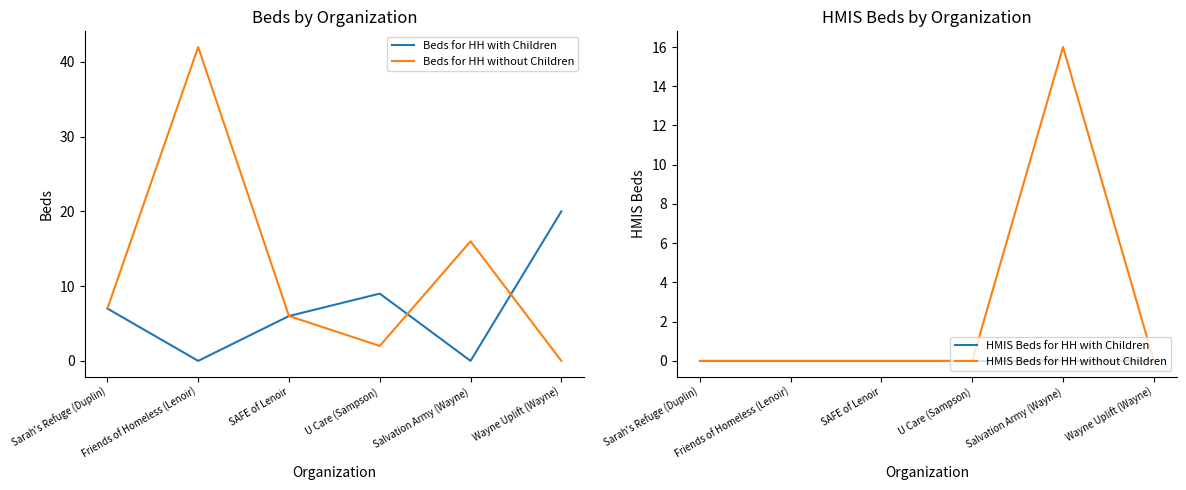

What are all the series names shown in the legend?

Beds for HH with Children, Beds for HH without Children, HMIS Beds for HH with Children, HMIS Beds for HH without Children